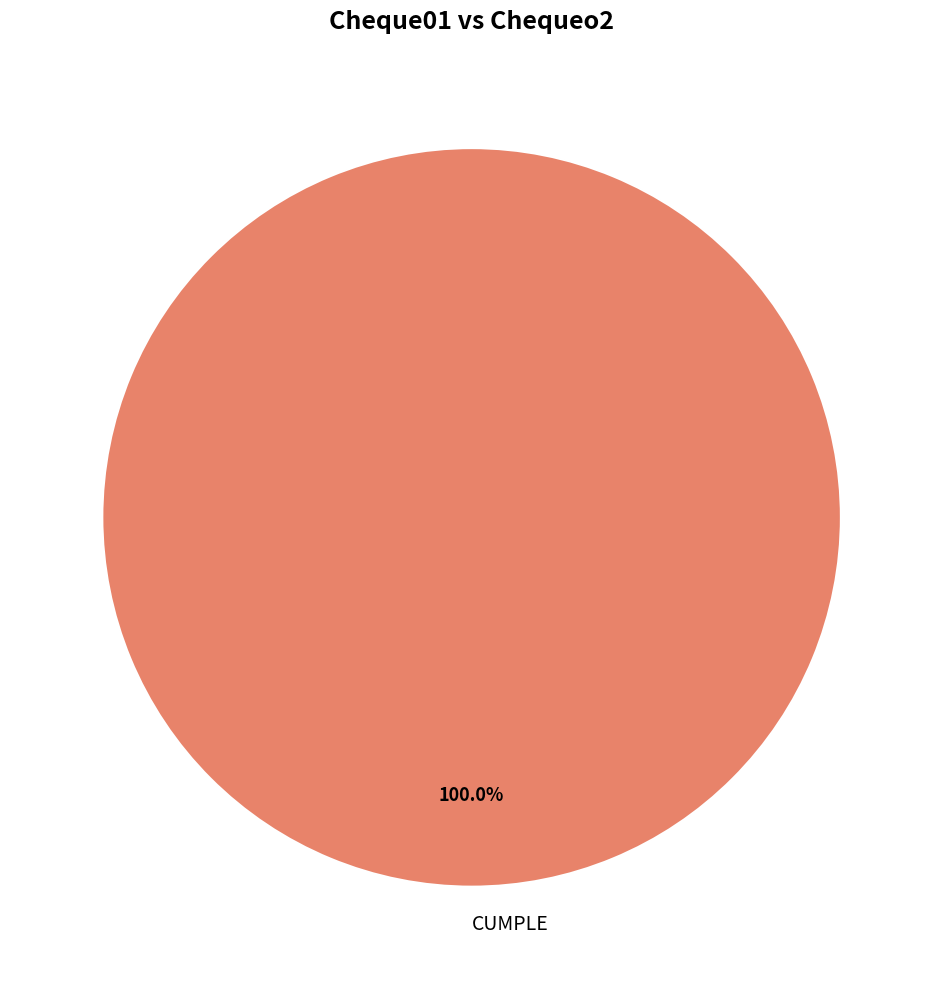

Which category accounts for the majority?

CUMPLE